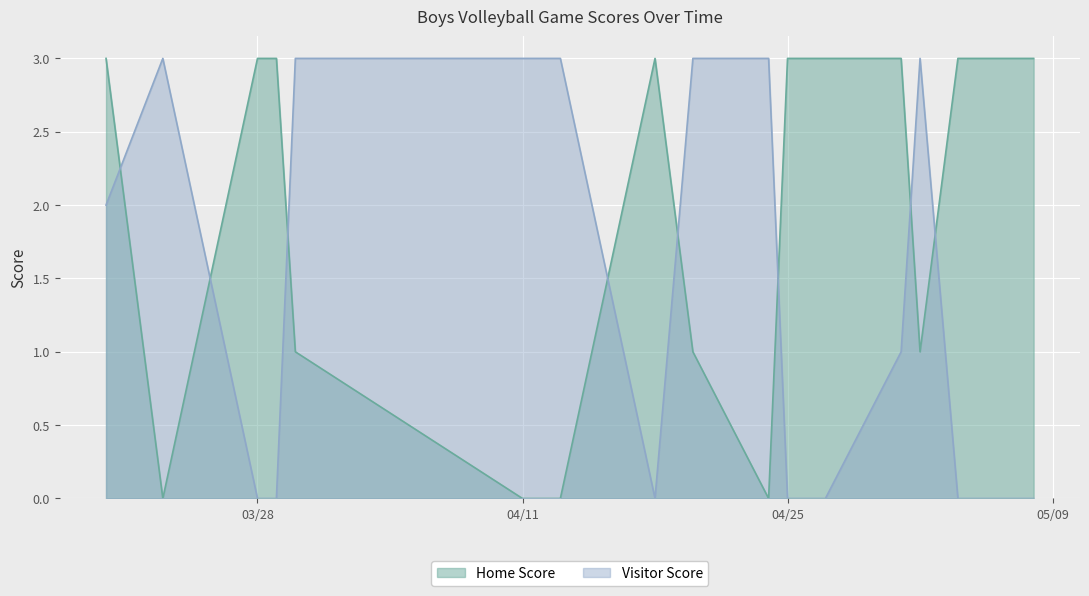

At how many categories does at least one series exceed 2?

16